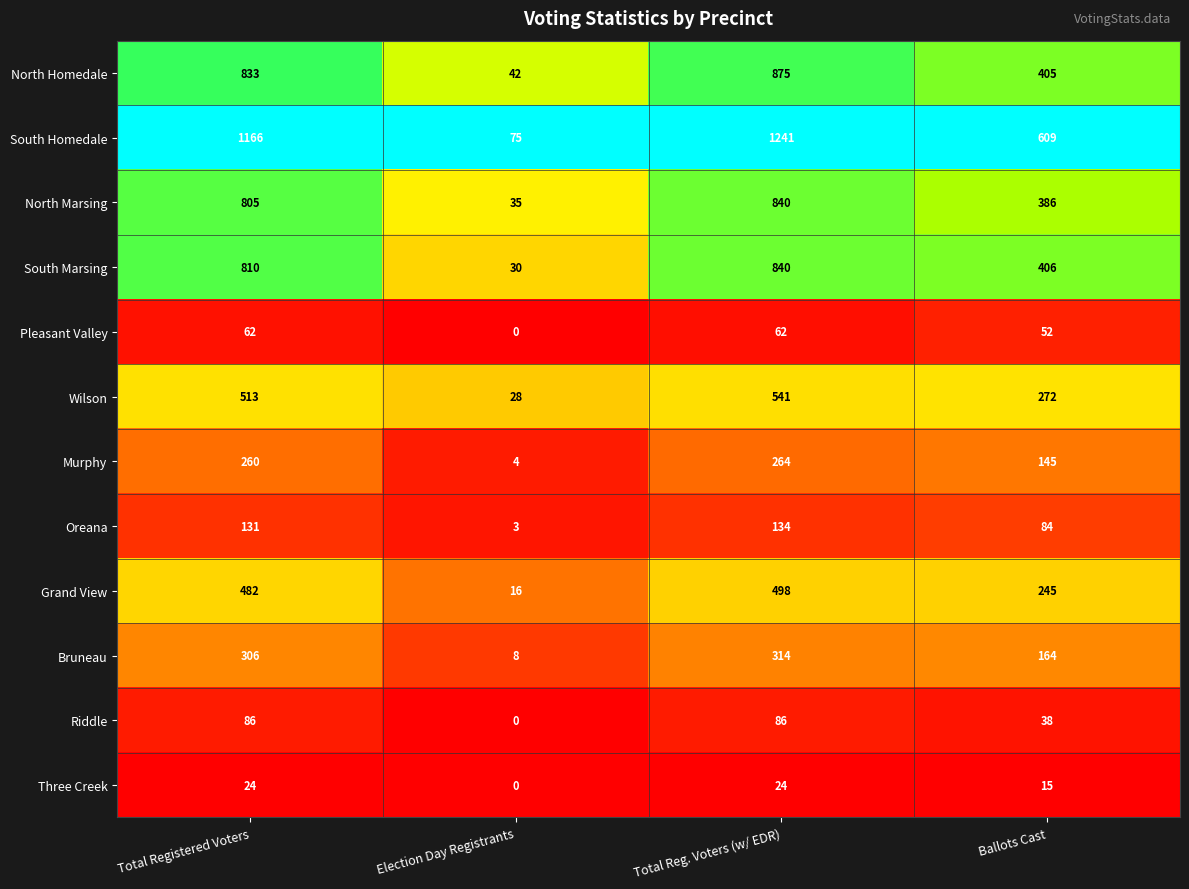

Rank the categories by Grand View value from lowest to highest.

Election Day Registrants, Ballots Cast, Total Registered Voters, Total Reg. Voters (w/ EDR)